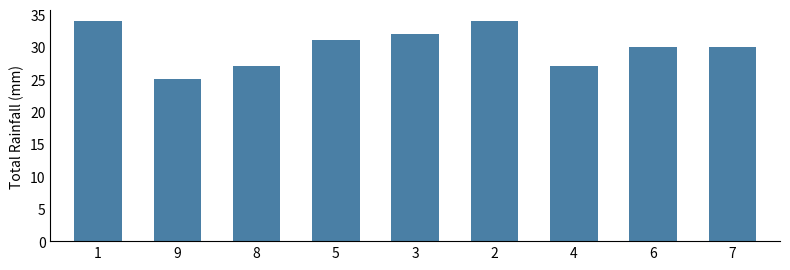

At which label does the data first exceed 30?

1